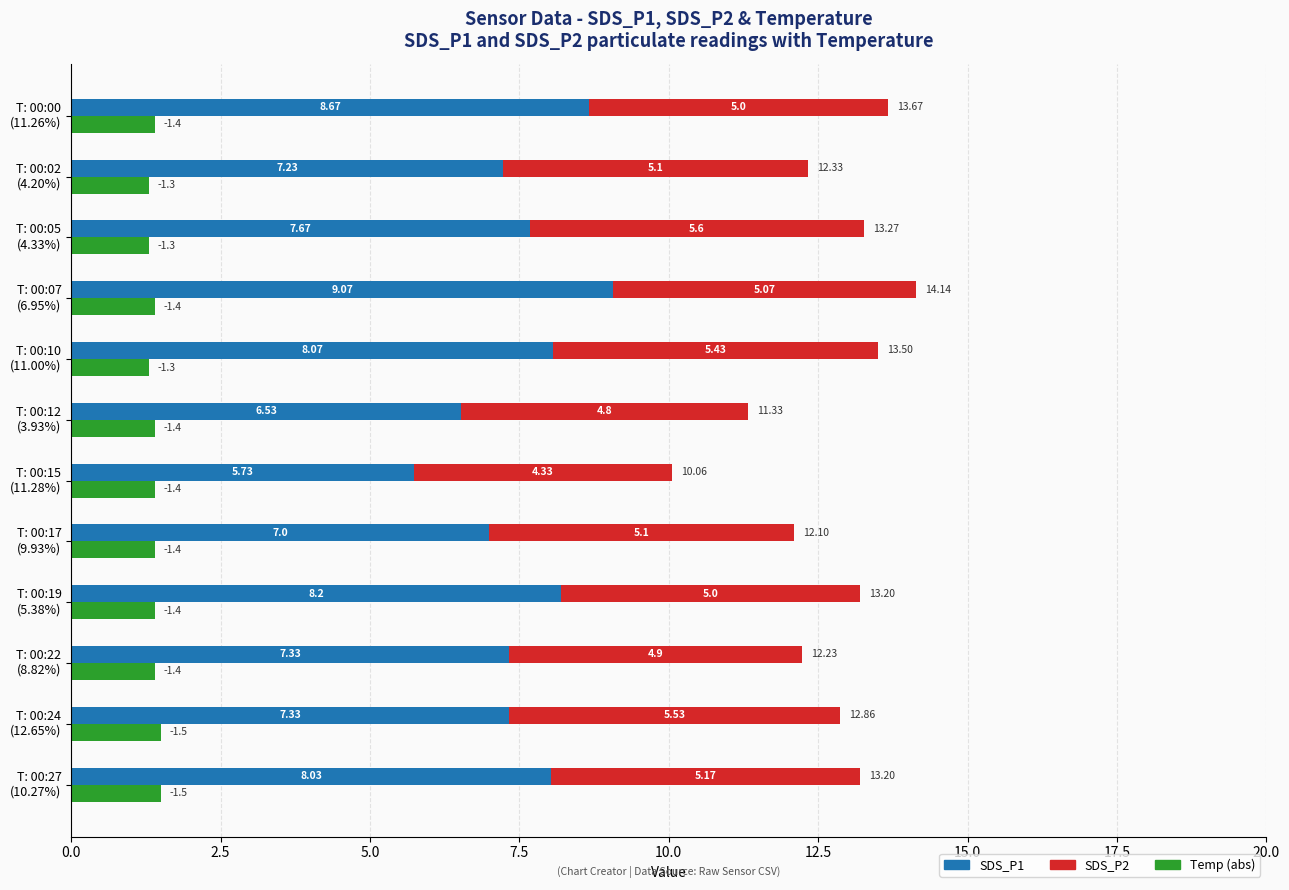

Which series has the largest total across all categories?

SDS_P1